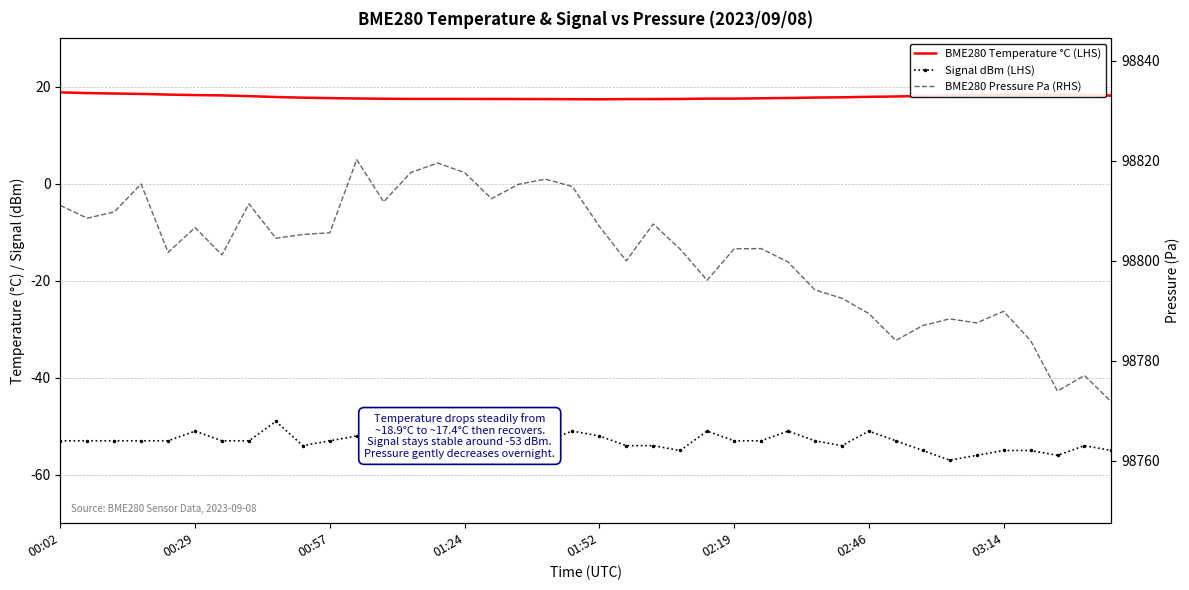

True or false: BME280 Pressure Pa (RHS) and Signal dBm (LHS) cross at least once.

False